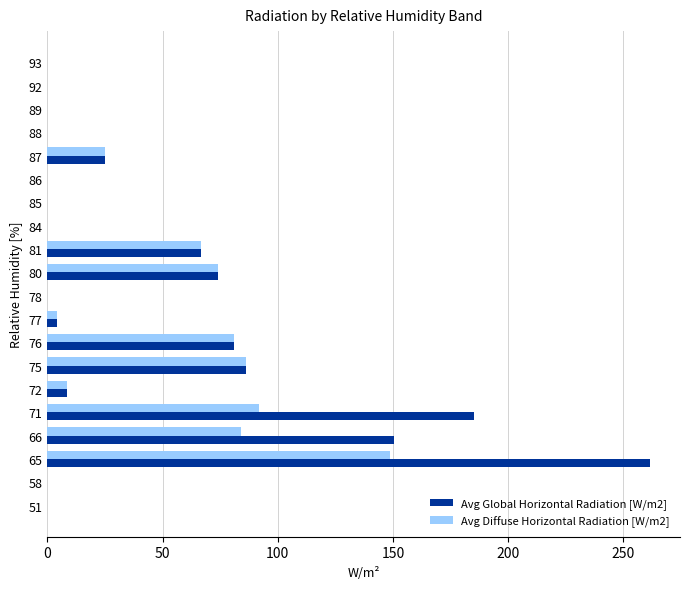

Is the value of Avg Diffuse Horizontal Radiation [W/m2] at 51 greater than the value of Avg Global Horizontal Radiation [W/m2] at 71?

No